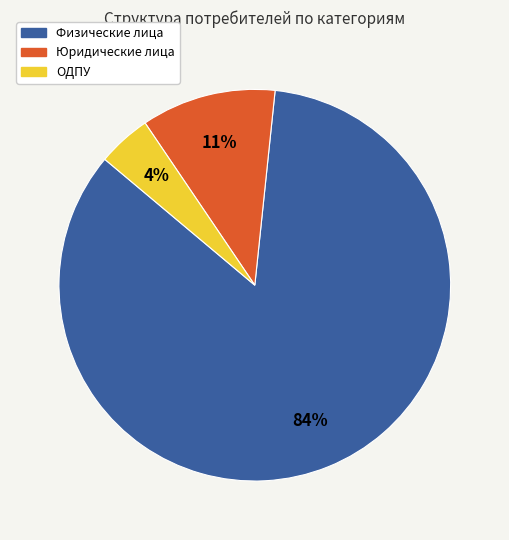

Which slice is the largest?

Физические лица